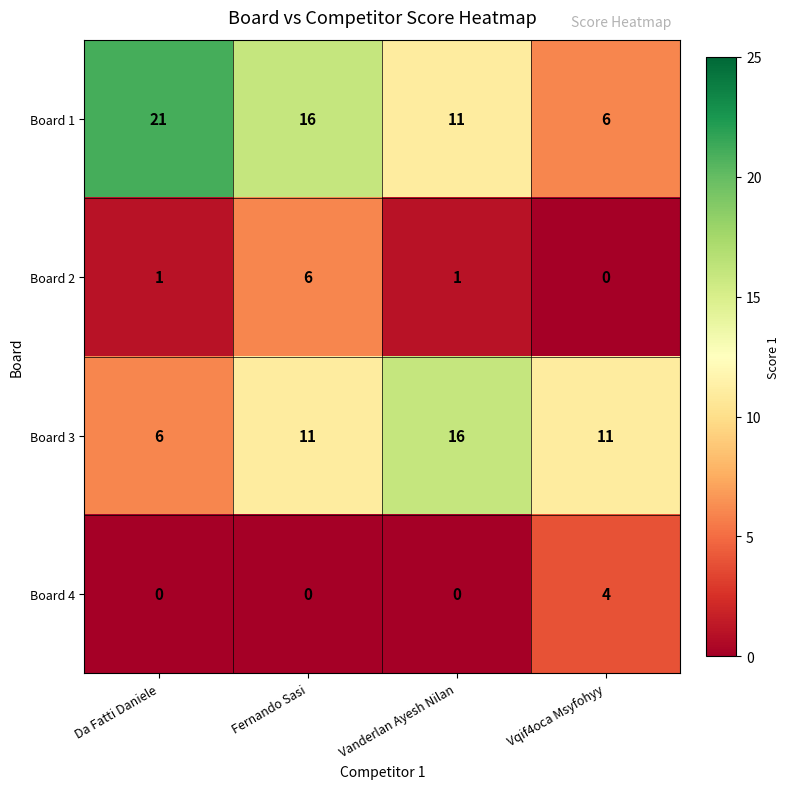

What is the sum of the Board 3 values at Vqif4oca Msyfohyy and Fernando Sasi?

22